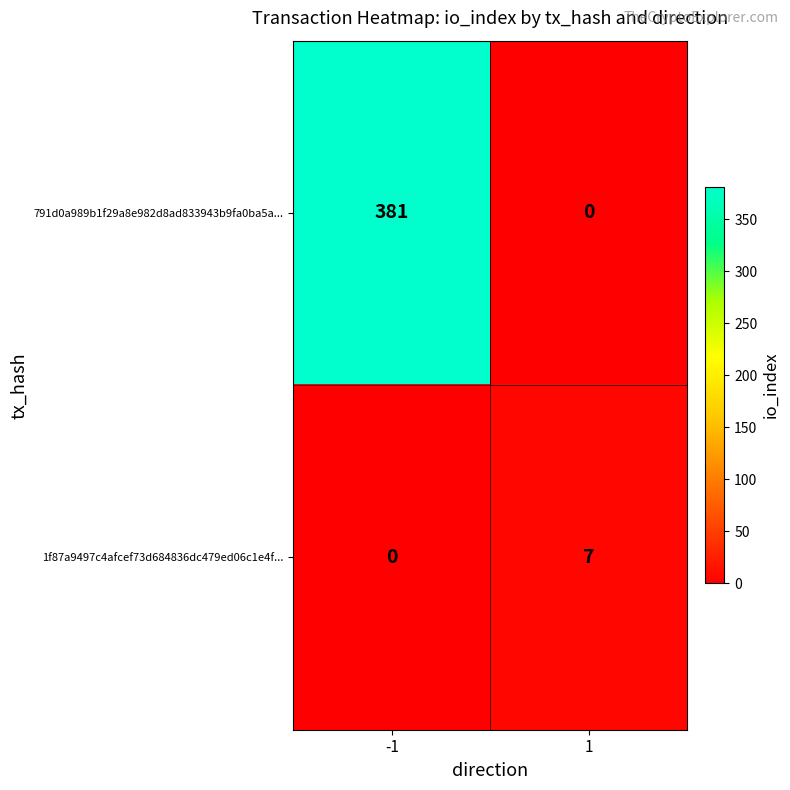

The 791d0a989b1f29a8e982d8ad833943b9fa0ba5a... series shows 143 at -1. True or false?

False